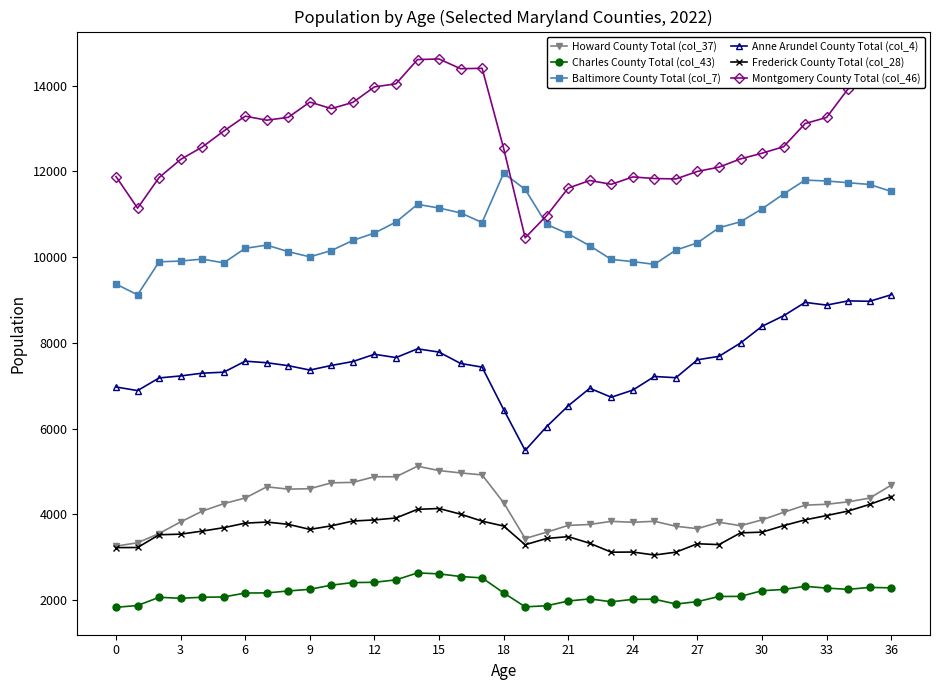

At how many categories does at least one series exceed 10544?

37